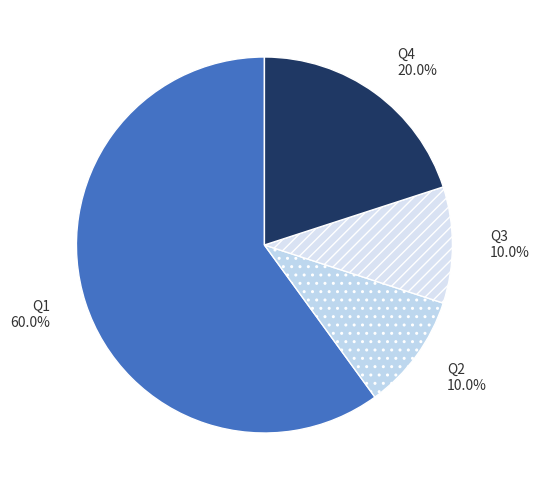

True or false: Q2 accounts for 18% of the total.

False